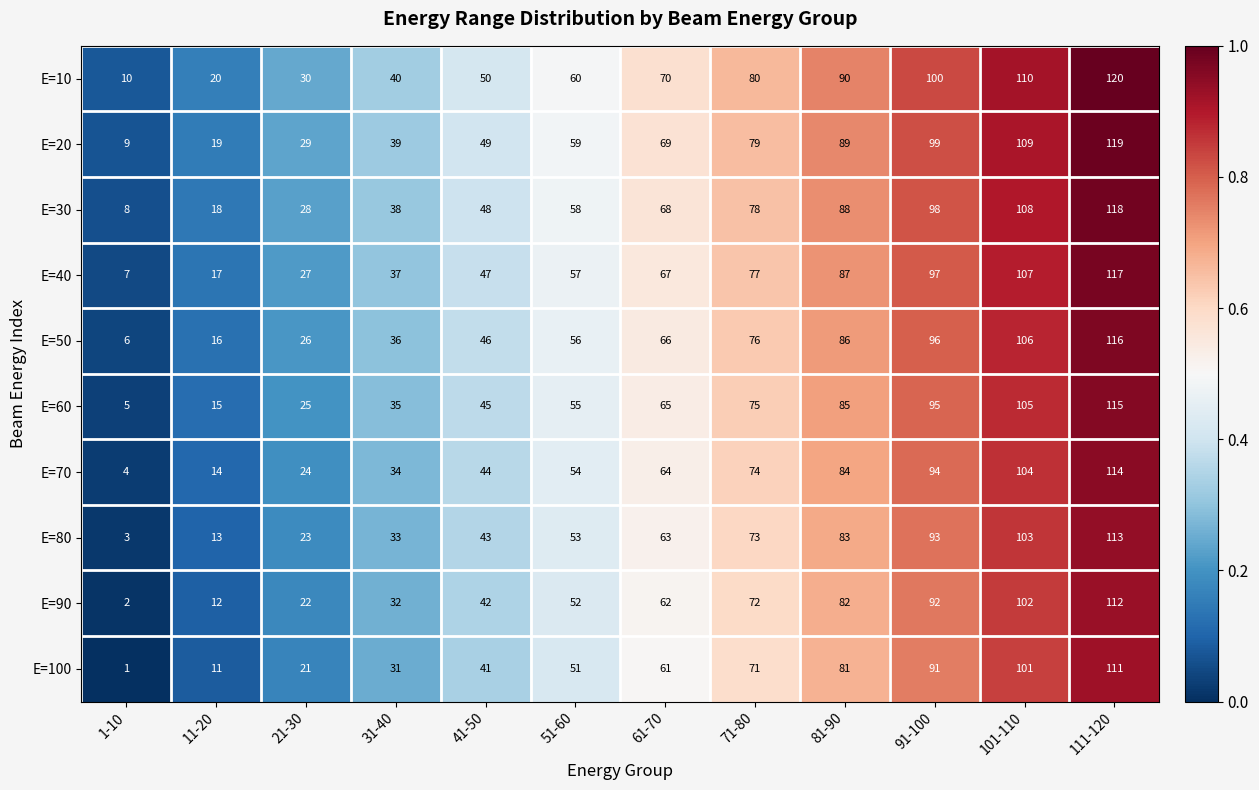

Which series has the largest total across all categories?

E=10